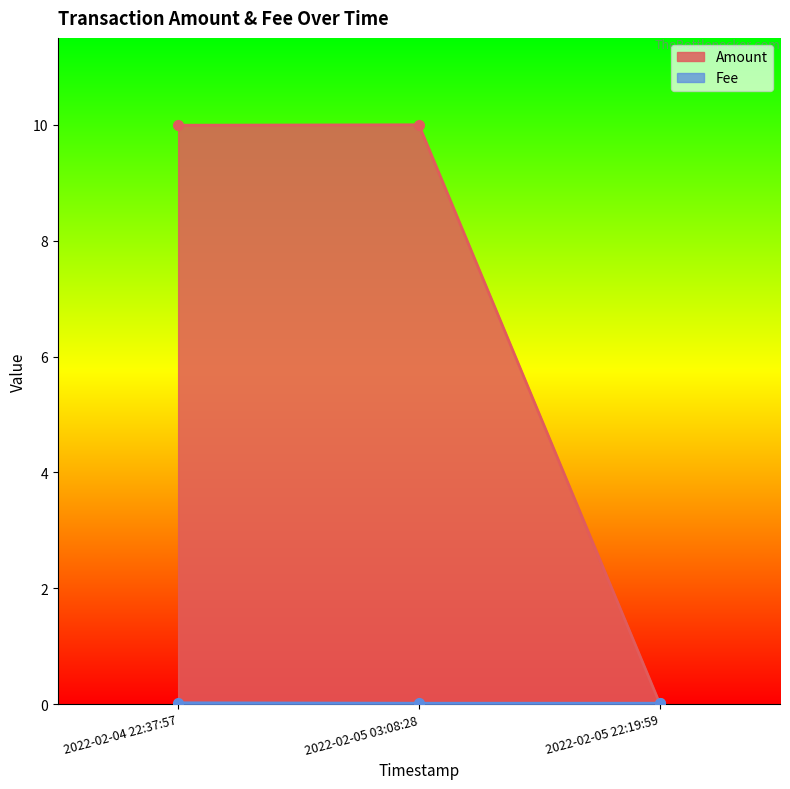

At which label is Amount closest to 5?

2022-02-05 22:19:59